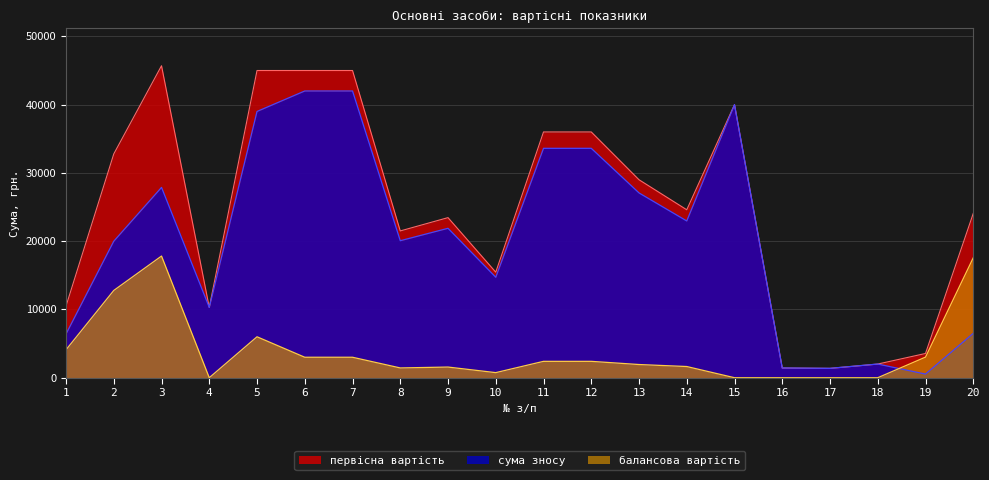

Reading left to right, list all the values displayed in this chart.

первісна вартість: 1=10500.0	2=32780.0	3=45700.0	4=10300.0	5=45000.0	6=45000.0	7=45000.0	8=21500.0	9=23450.0	10=15460.0	11=36000.0	12=36000.0	13=29000.0	14=24600.0	15=40000.0	16=1426.8	17=1371.6	18=2002.0	19=3550.0	20=24062.0
сума зносу: 1=6405.0	2=19996.0	3=27877.0	4=10300.0	5=39002.0	6=42002.0	7=42002.0	8=20068.0	9=21888.0	10=14715.0	11=33602.0	12=33602.0	13=27068.0	14=22961.0	15=40000.0	16=1426.8	17=1371.6	18=2002.0	19=532.5	20=6496.7
балансова вартість: 1=4095.0	2=12784.0	3=17823.0	4=0.0	5=5998.0	6=2998.0	7=2998.0	8=1432.0	9=1562.0	10=745.0	11=2398.0	12=2398.0	13=1932.0	14=1639.0	15=0.0	16=0.0	17=0.0	18=0.0	19=3017.5	20=17565.3